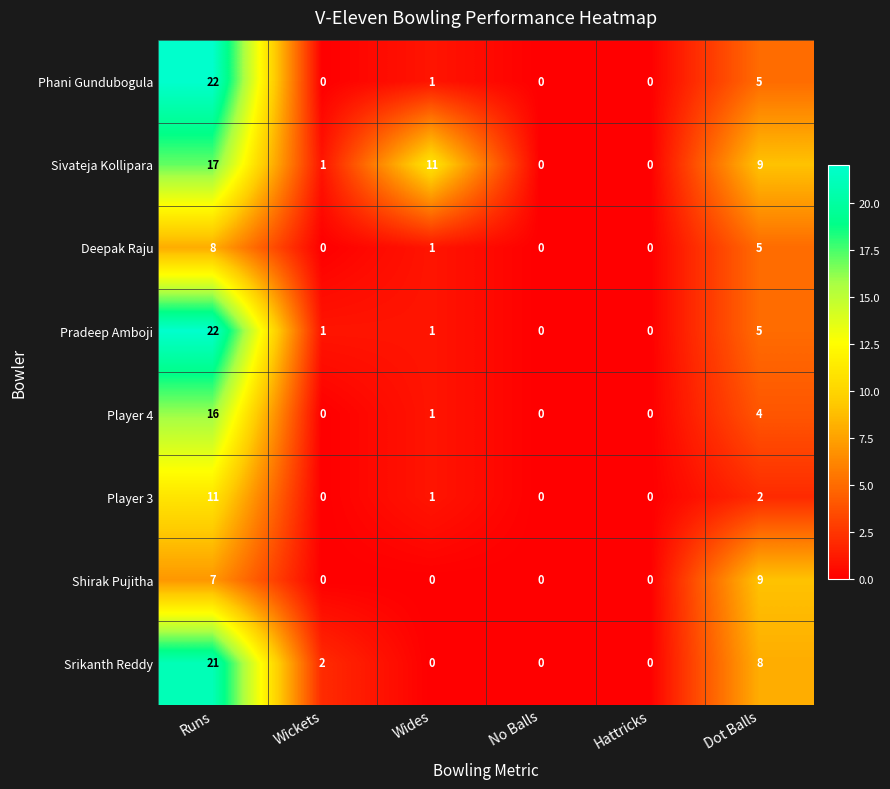

Where is Shirak Pujitha nearest to the value 4?

Runs